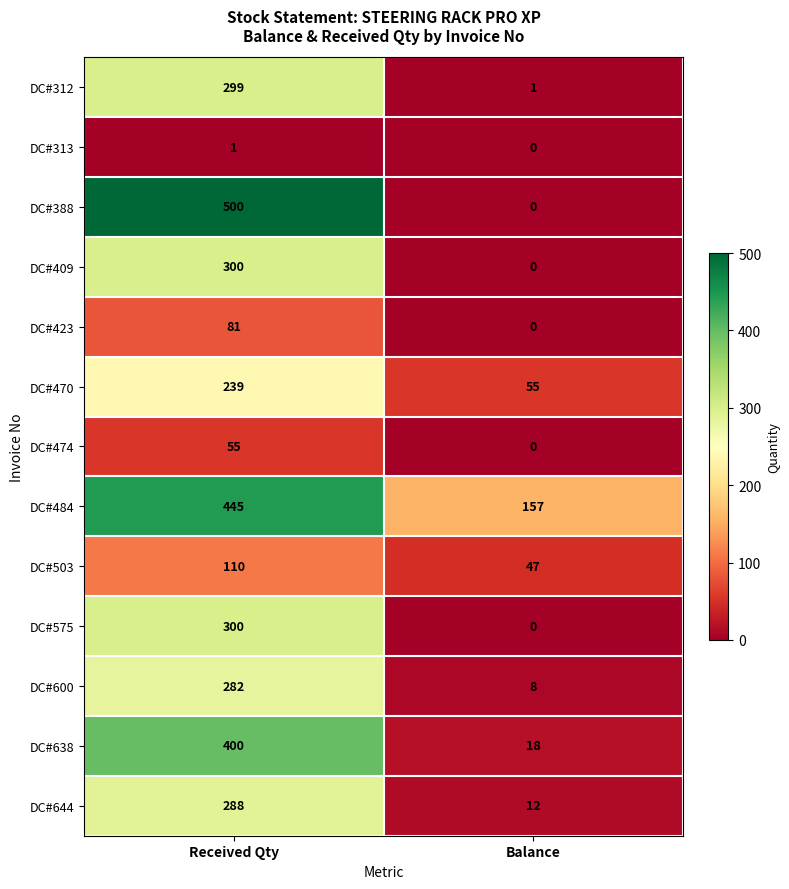

Rank the categories by DC#644 value from highest to lowest.

Received Qty, Balance